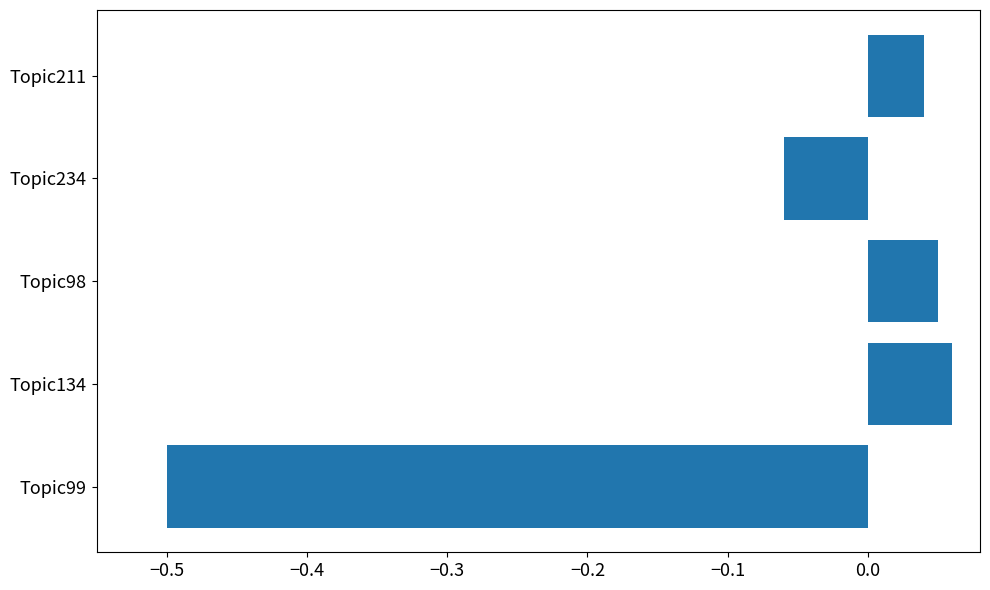

List the labels in order of value, largest first.

Topic134, Topic98, Topic211, Topic234, Topic99